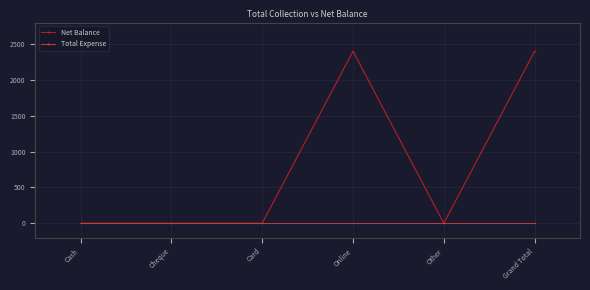

Is this an area chart (filled region under the line)?

No